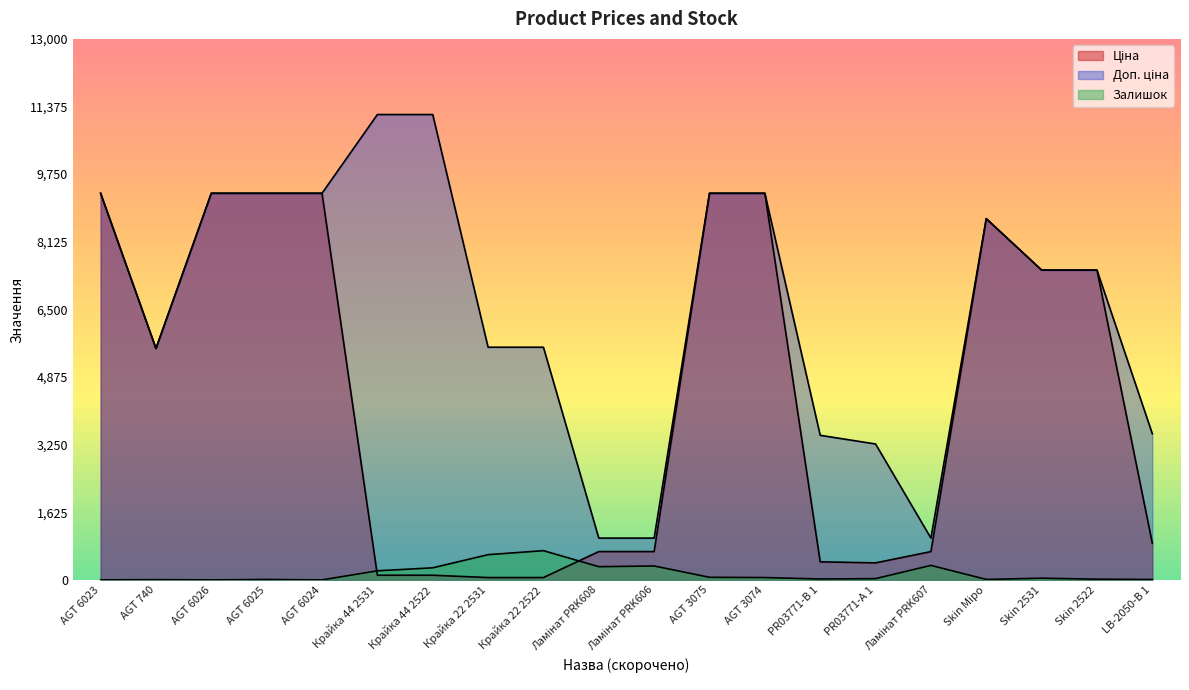

True or false: Залишок and Доп. ціна intersect in this chart.

False